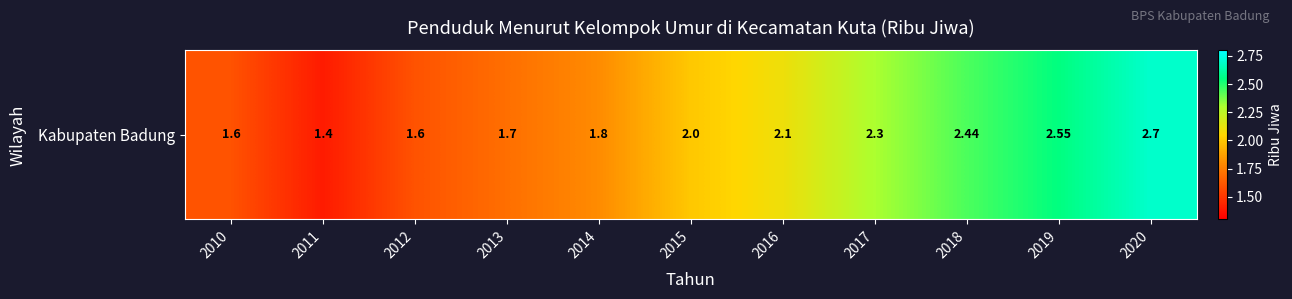

What is the minimum value shown in the chart?

1.4